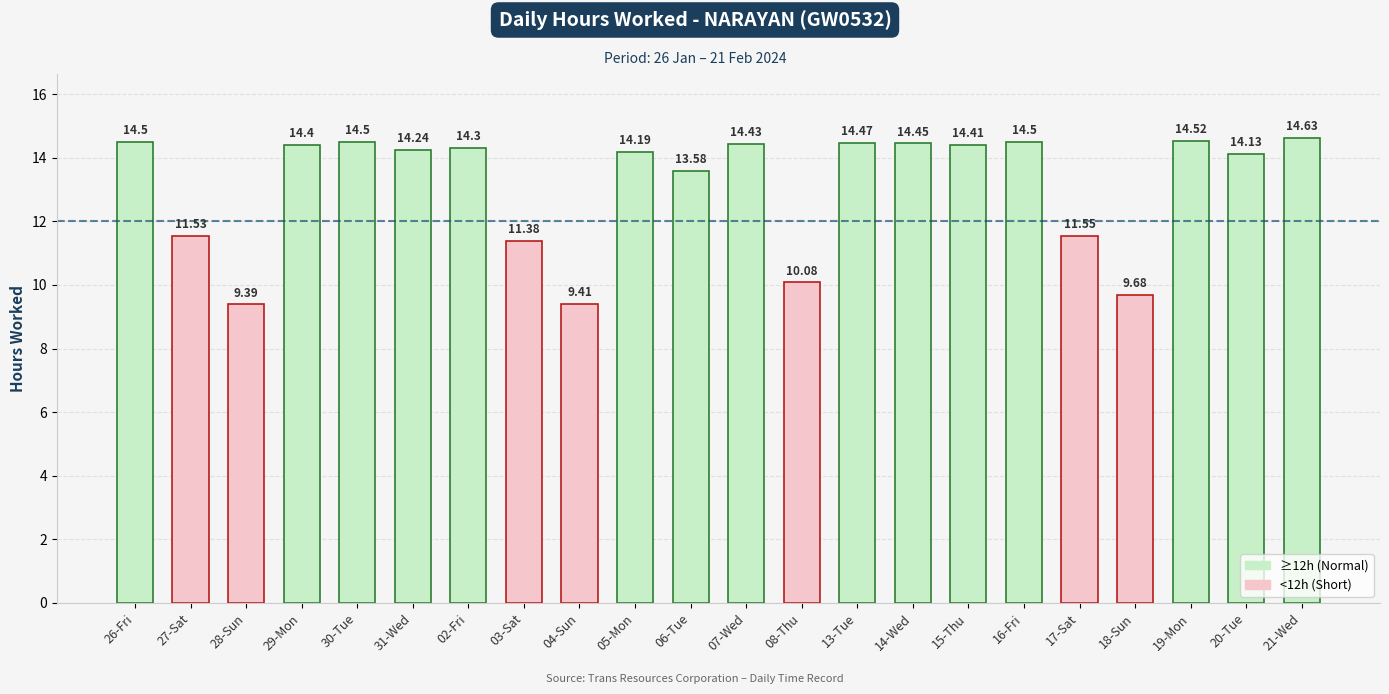

How many bars are there in total?

22